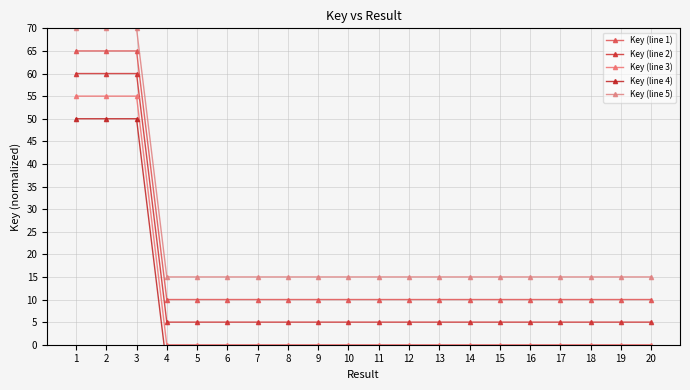

What is the value of the Key (line 2) point at the 9th from the left?

5.0